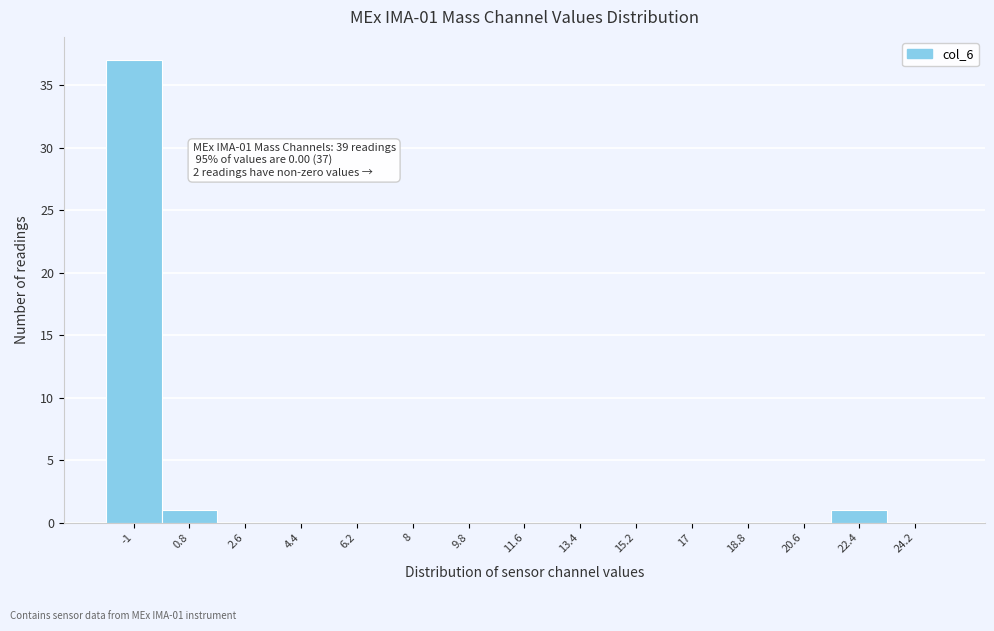

Reading left to right, extract all data points from this chart.

-1=37	0.8=1	2.6=0	4.4=0	6.2=0	8=0	9.8=0	11.6=0	13.4=0	15.2=0	17=0	18.8=0	20.6=0	22.4=1	24.2=0